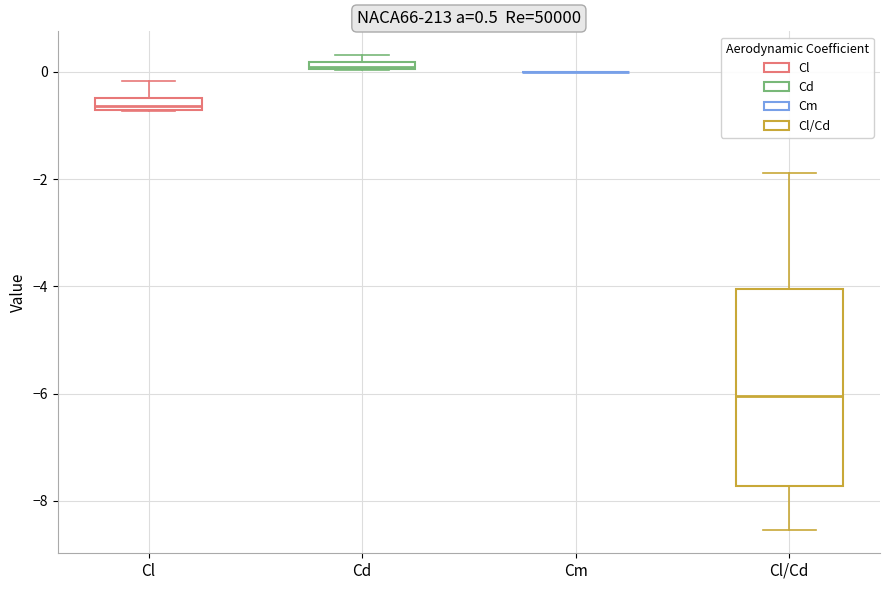

Comparing the boxes themselves (not the whiskers), which one is the tallest?

Cl/Cd